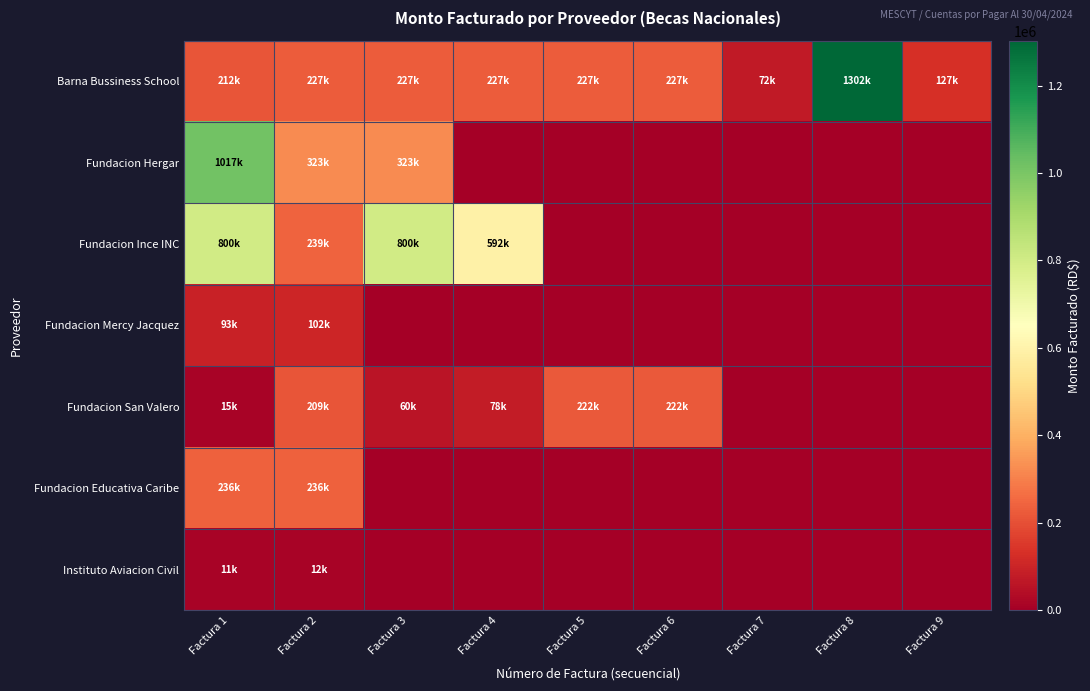

Reading right to left, what are all the values shown in this chart?

Barna Bussiness School: Factura 9=127214.6	Factura 8=1302480.7	Factura 7=71525.9	Factura 6=227246.3	Factura 5=227246.3	Factura 4=227246.3	Factura 3=227246.3	Factura 2=226722.2	Factura 1=211543.3
Fundacion Hergar: Factura 9=0.0	Factura 8=0.0	Factura 7=0.0	Factura 6=0.0	Factura 5=0.0	Factura 4=0.0	Factura 3=322560.0	Factura 2=322560.0	Factura 1=1017434.8
Fundacion Ince INC: Factura 9=0.0	Factura 8=0.0	Factura 7=0.0	Factura 6=0.0	Factura 5=0.0	Factura 4=592000.0	Factura 3=800000.0	Factura 2=239305.0	Factura 1=800000.0
Fundacion Mercy Jacquez: Factura 9=0.0	Factura 8=0.0	Factura 7=0.0	Factura 6=0.0	Factura 5=0.0	Factura 4=0.0	Factura 3=0.0	Factura 2=102000.0	Factura 1=92800.0
Fundacion San Valero: Factura 9=0.0	Factura 8=0.0	Factura 7=0.0	Factura 6=222000.0	Factura 5=222000.0	Factura 4=77737.5	Factura 3=60462.5	Factura 2=209158.3	Factura 1=14616.7
Fundacion Educativa Caribe: Factura 9=0.0	Factura 8=0.0	Factura 7=0.0	Factura 6=0.0	Factura 5=0.0	Factura 4=0.0	Factura 3=0.0	Factura 2=236000.0	Factura 1=236000.0
Instituto Aviacion Civil: Factura 9=0.0	Factura 8=0.0	Factura 7=0.0	Factura 6=0.0	Factura 5=0.0	Factura 4=0.0	Factura 3=0.0	Factura 2=12291.7	Factura 1=11150.0